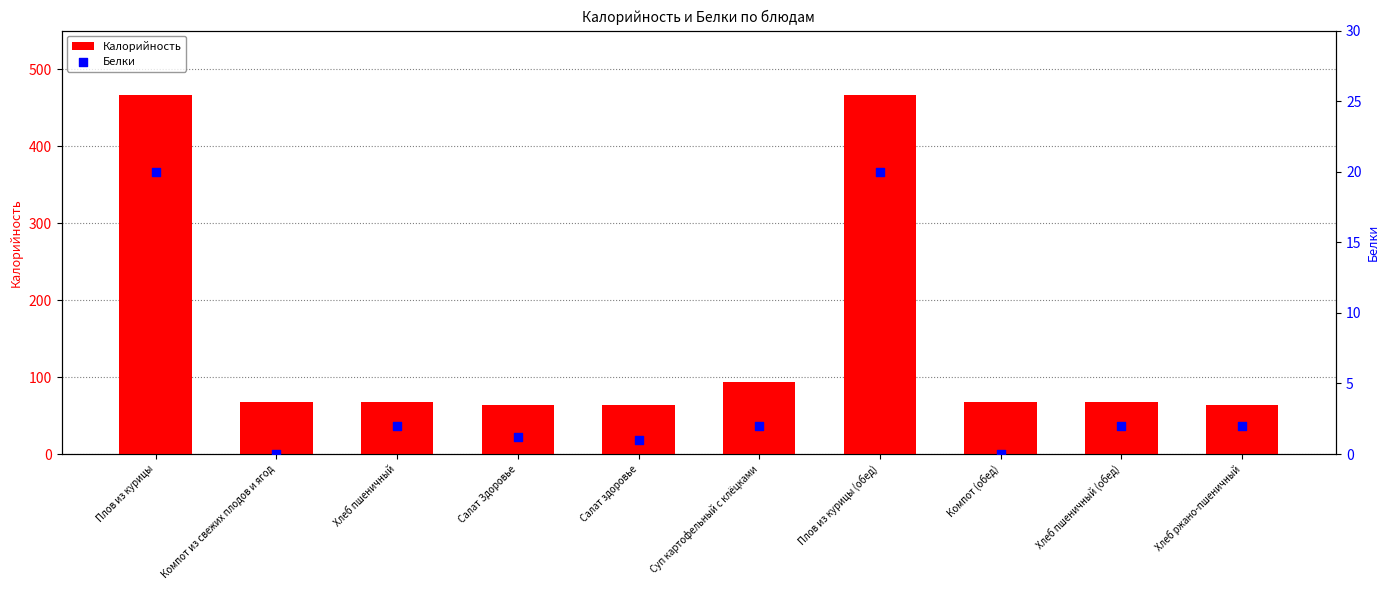

Which series contains the highest Y value?

Калорийность